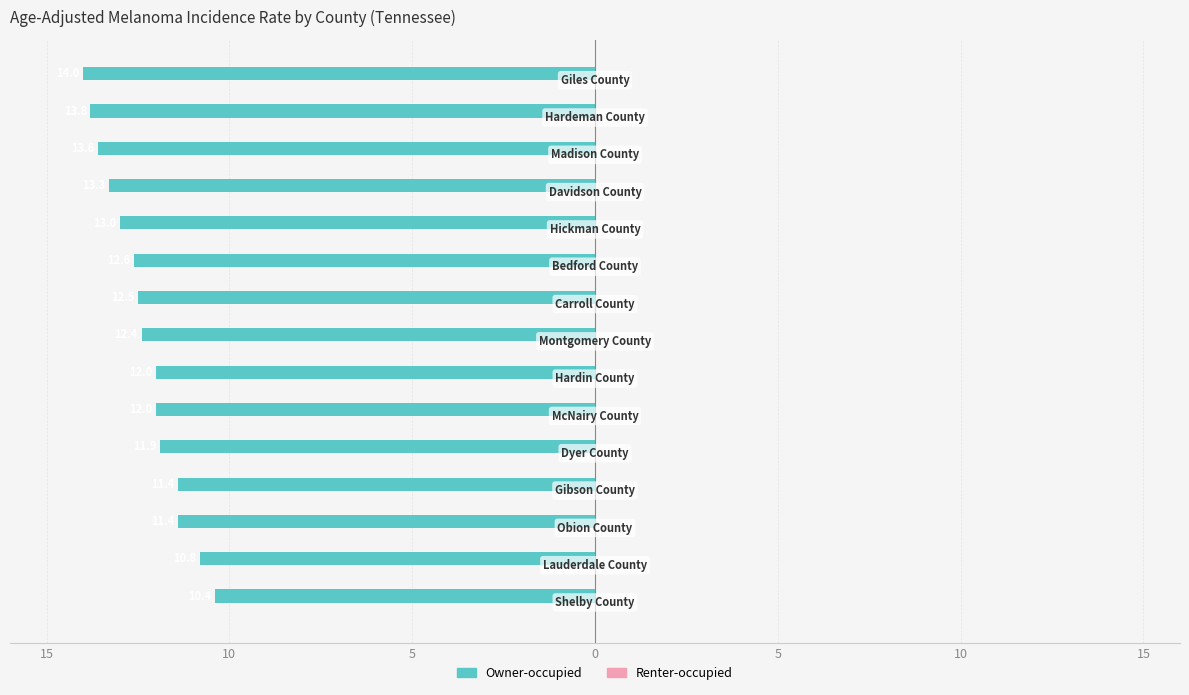

Does the chart contain any negative values?

Yes